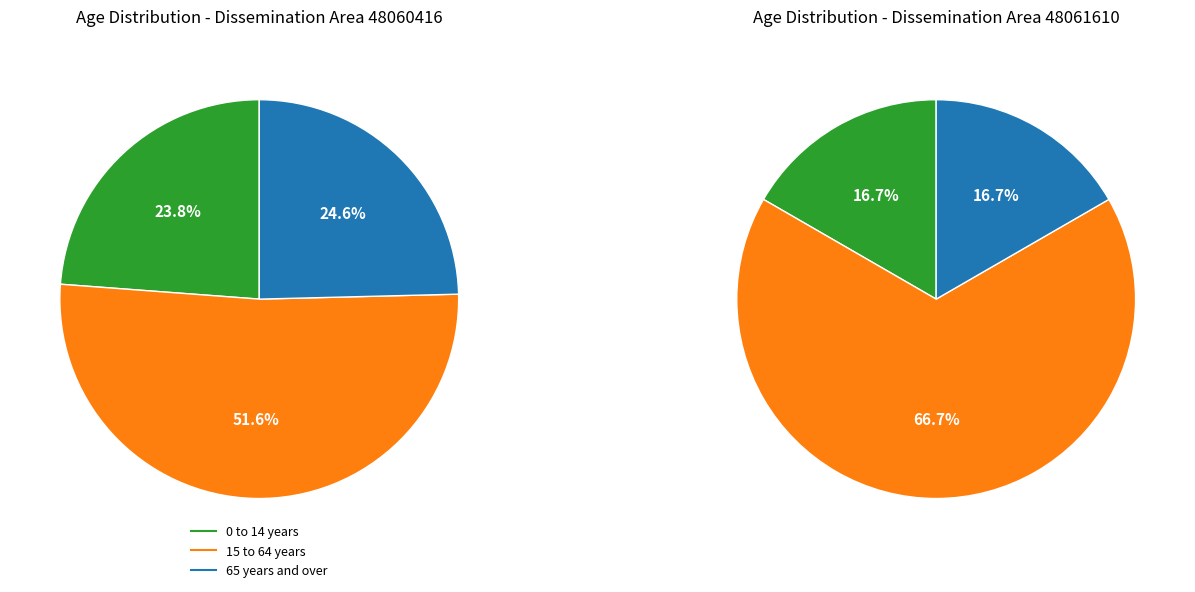

True or false: 15 to 64 years accounts for 65% of the total.

False